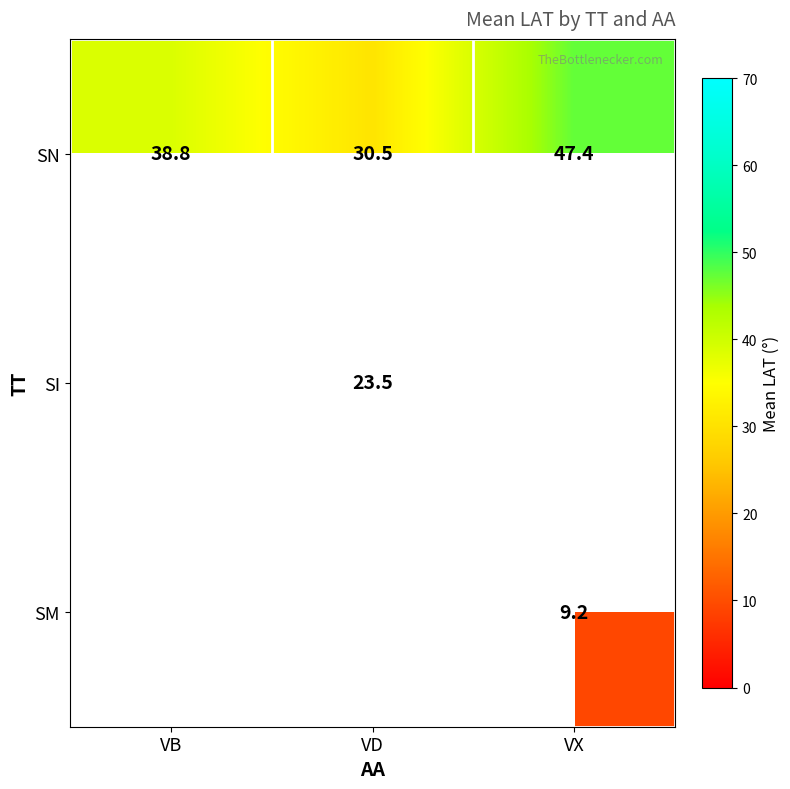

What is the minimum value shown in the chart?

9.2